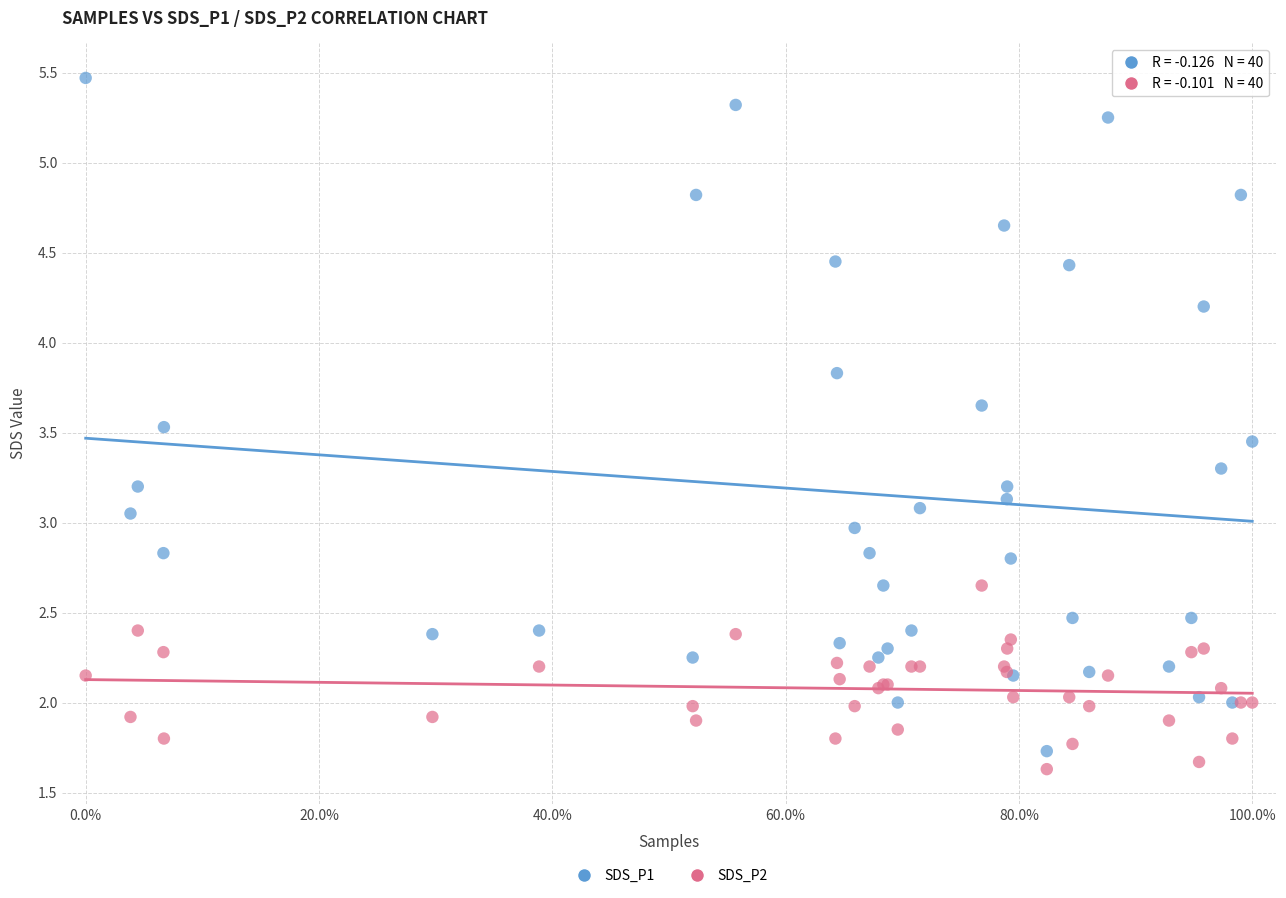

What is the X range (max minus min) for the scatter plot?

1.0